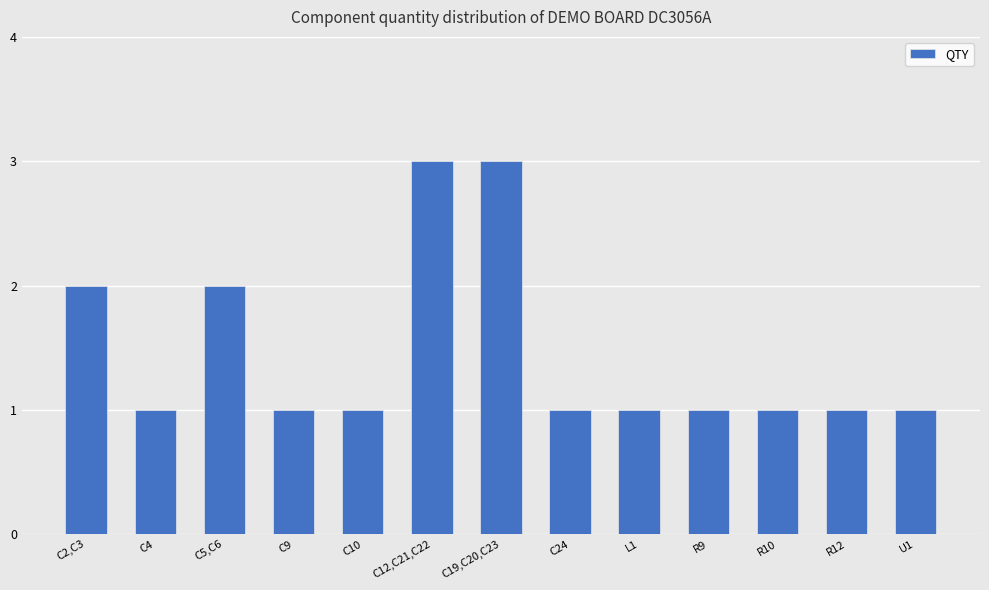

What is the sum of the values at C19,C20,C23 and C5,C6?

5